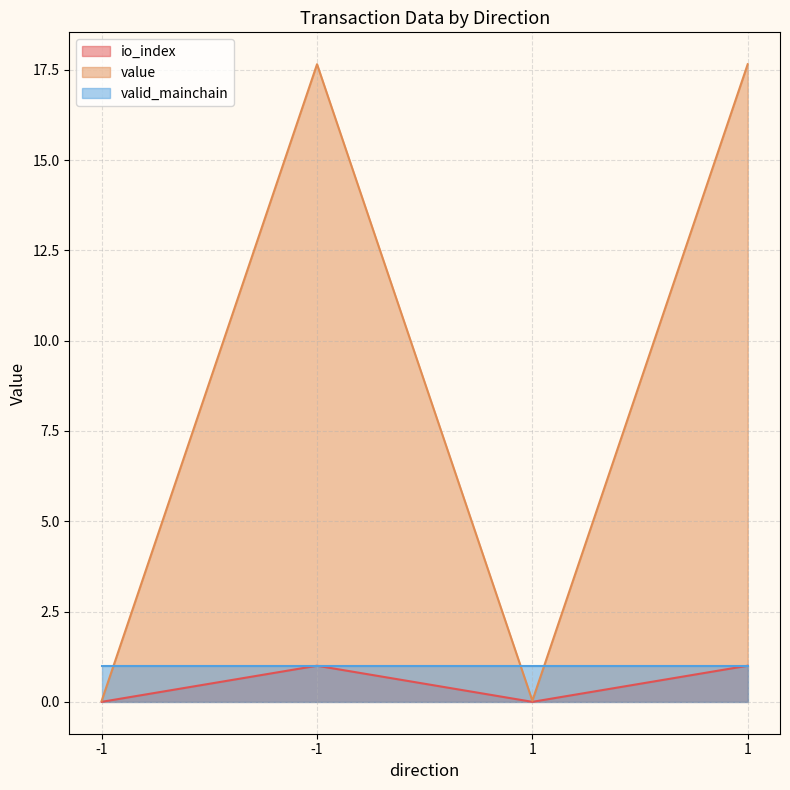

Where is the first local minimum for value?

1